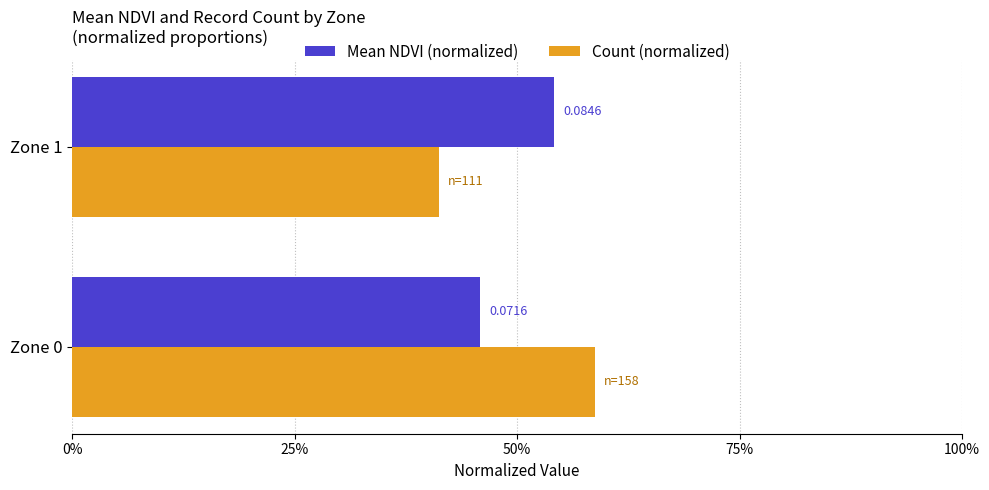

What are all the series names shown in the legend?

Mean NDVI (normalized), Count (normalized)